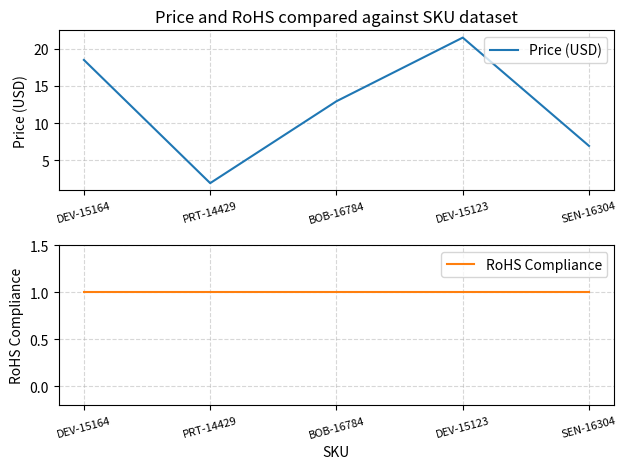

Rank the series at DEV-15123 from highest to lowest value.

Price (USD), RoHS Compliance